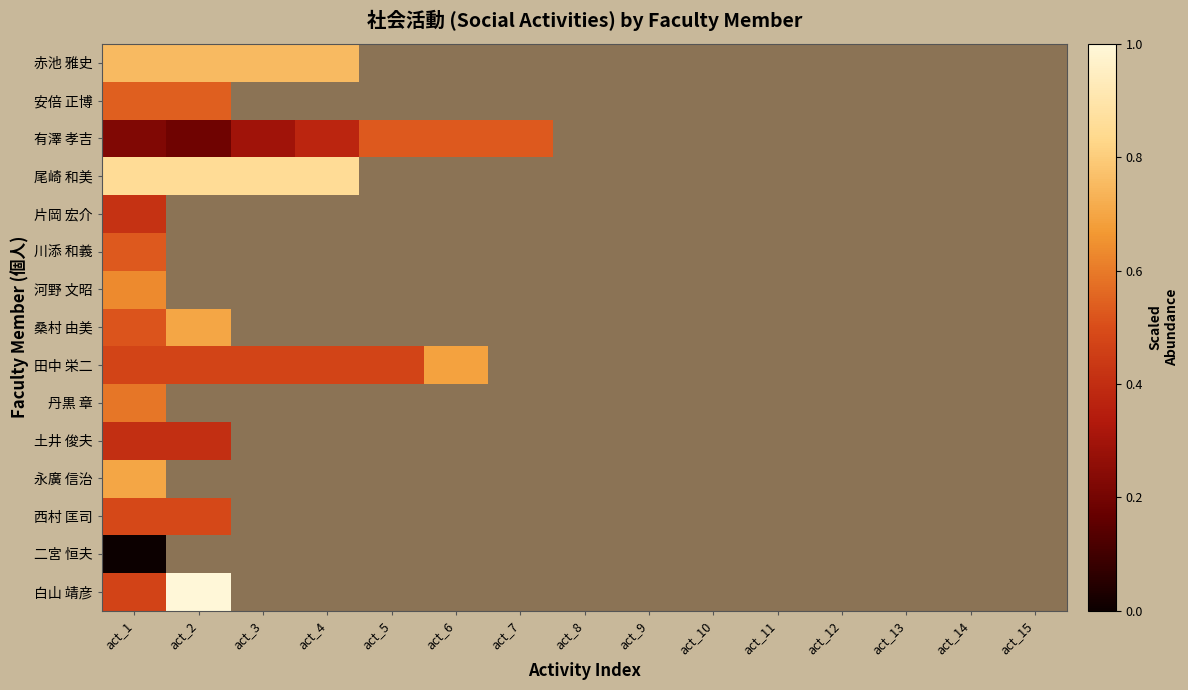

At how many categories does at least one series exceed 0?

7